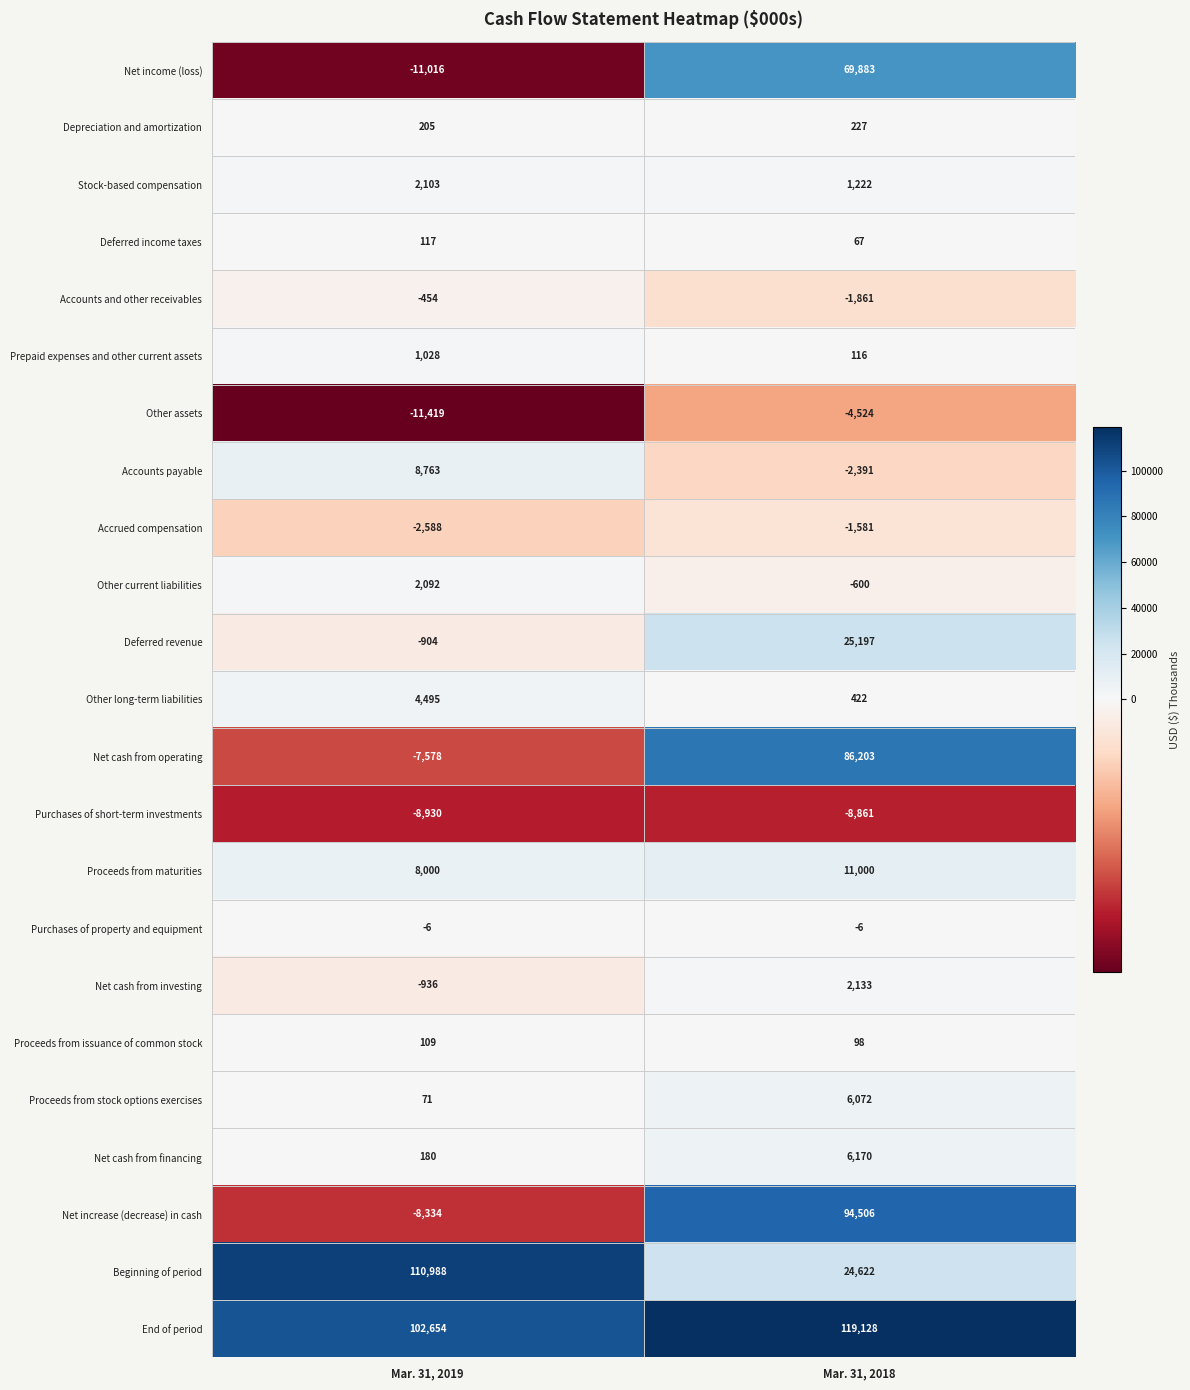

What is the approximate value of Purchases of short-term investments at Mar. 31, 2019, to the nearest 10?

-8930